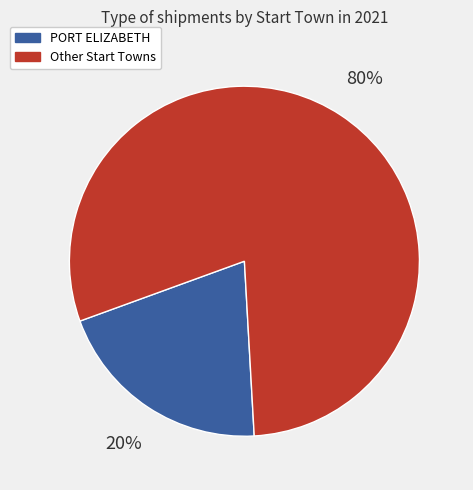

Is there a majority slice in this chart?

Yes